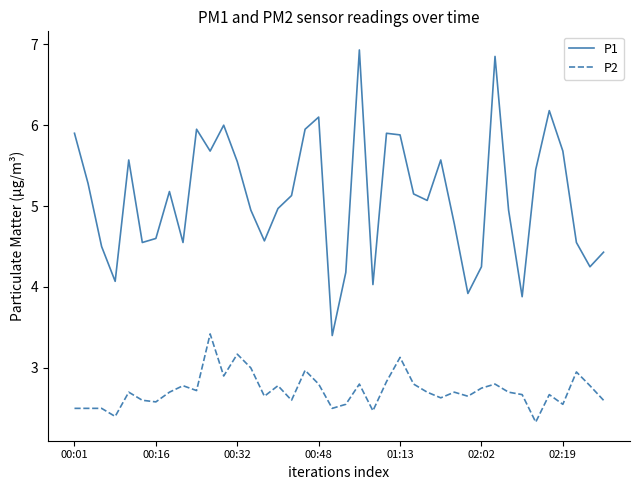

Rank the series by their maximum value, from lowest to highest.

P2, P1